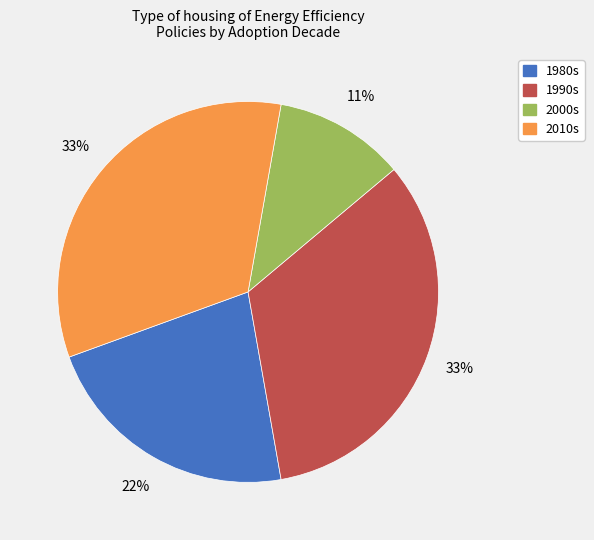

To the nearest percent, what is the difference between the largest and smallest slice percentages?

22%